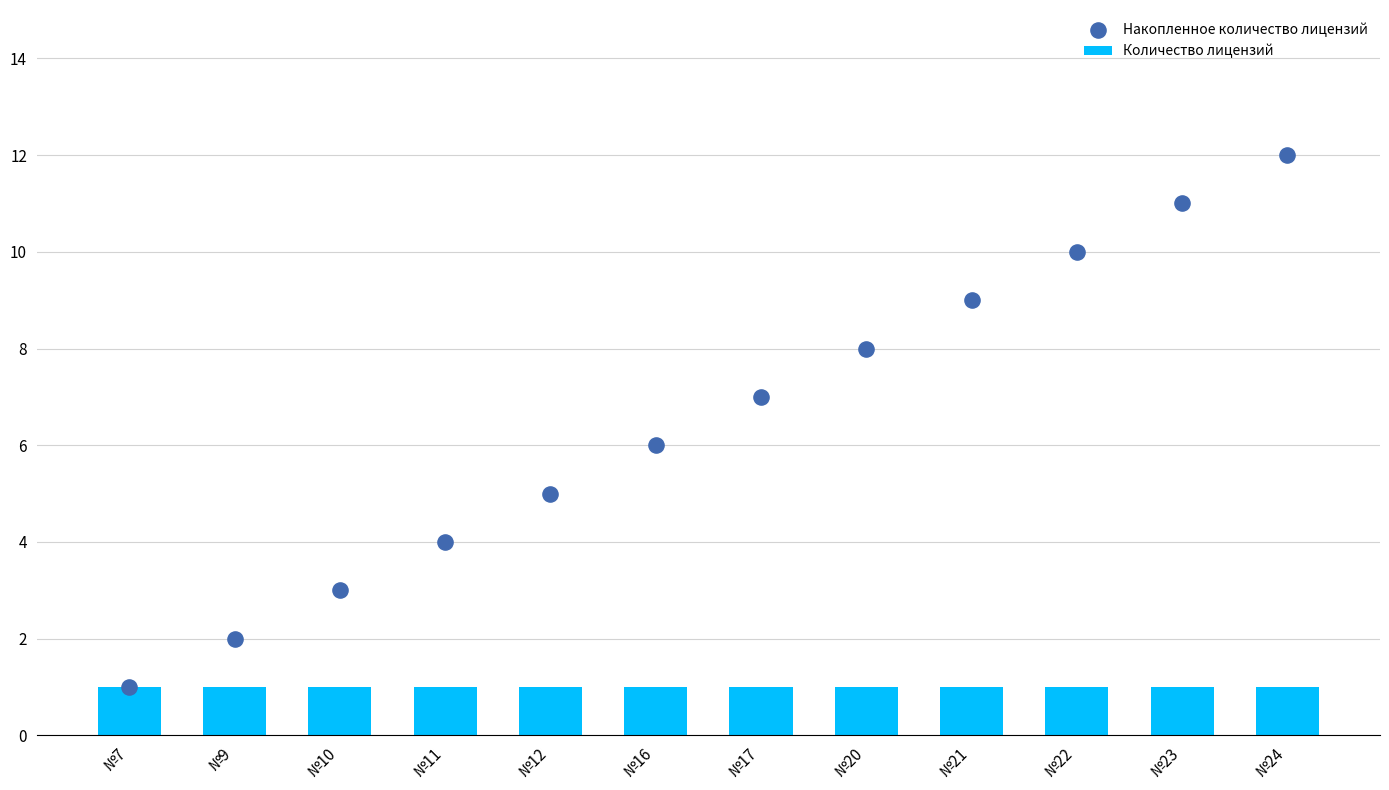

What is the total value across all series at №12?

6